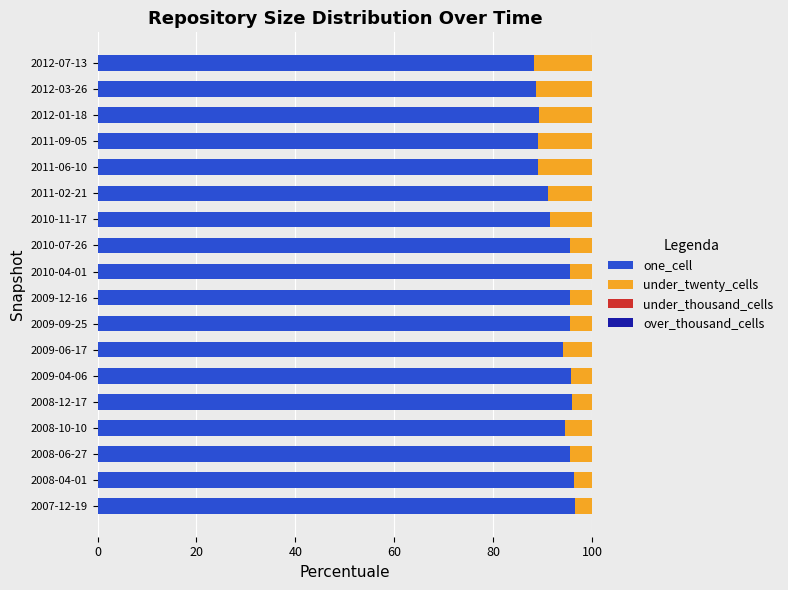

What is the total value across all series at 2010-11-17?

100.0